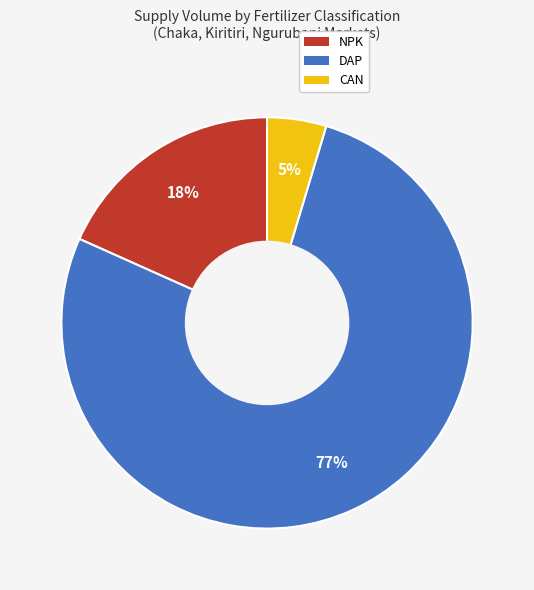

How many slices are in this pie chart?

3